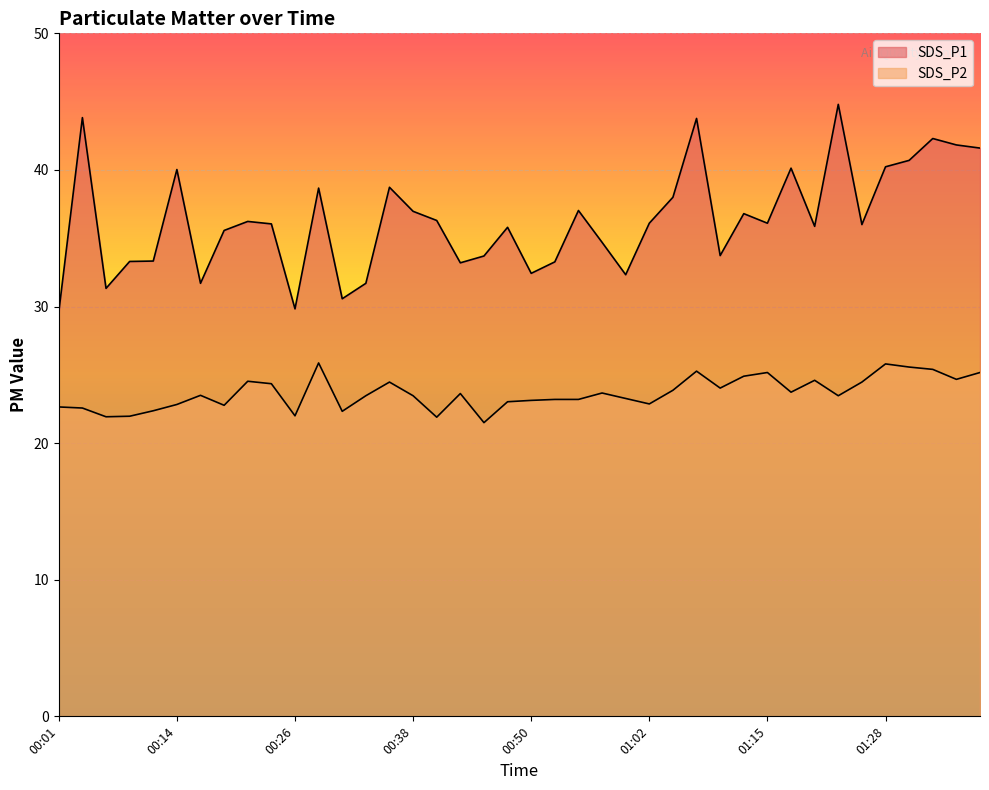

What is the minimum value shown in the chart?

21.5